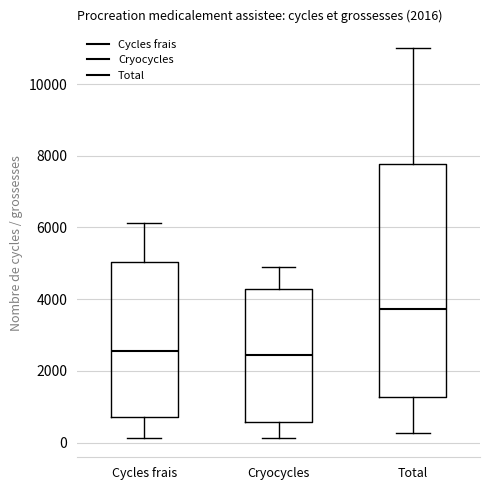

Which box is the tallest, from its lower edge to its upper edge?

Total